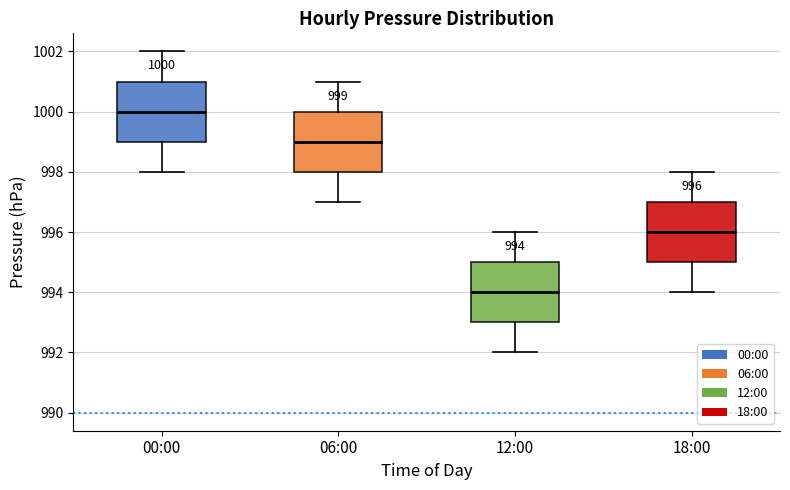

Which box has the highest median line?

00:00